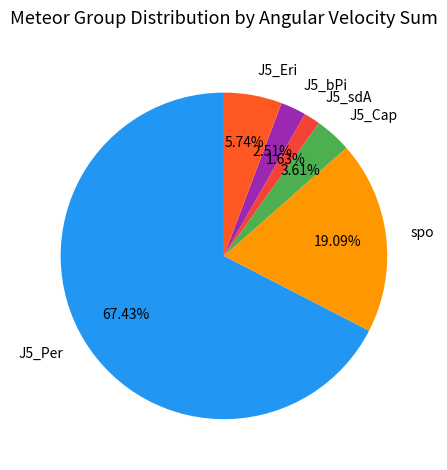

To the nearest percent, what is the average slice percentage?

17%